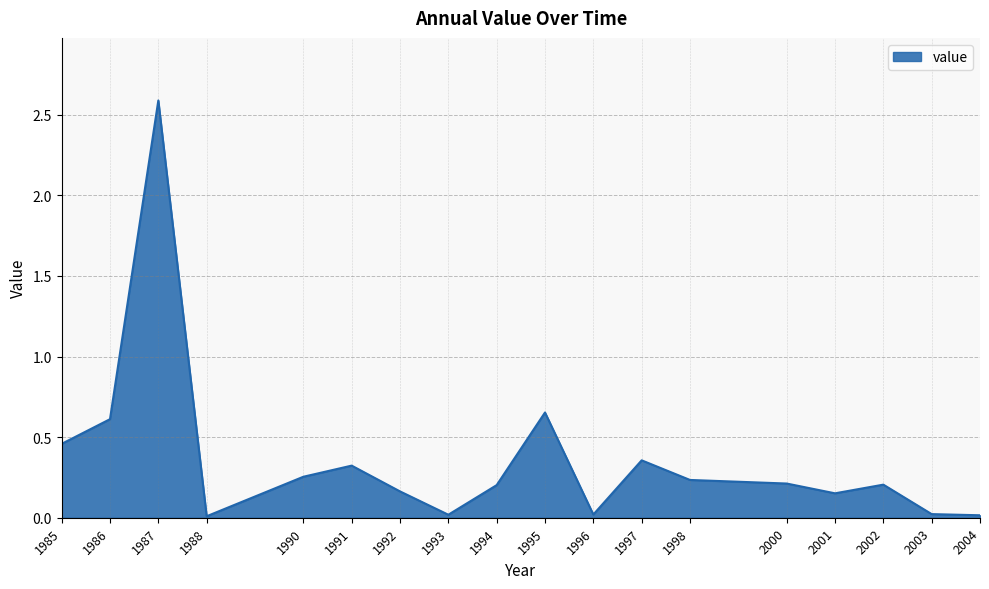

True or false: there are more than 0 points higher than both neighbors.

True